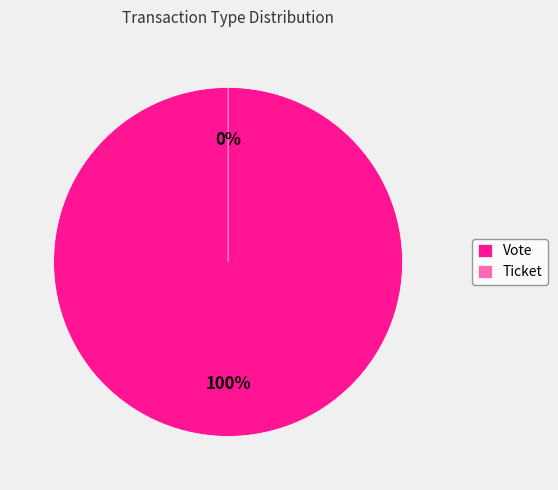

Is it true that Ticket is 0% of the pie?

True